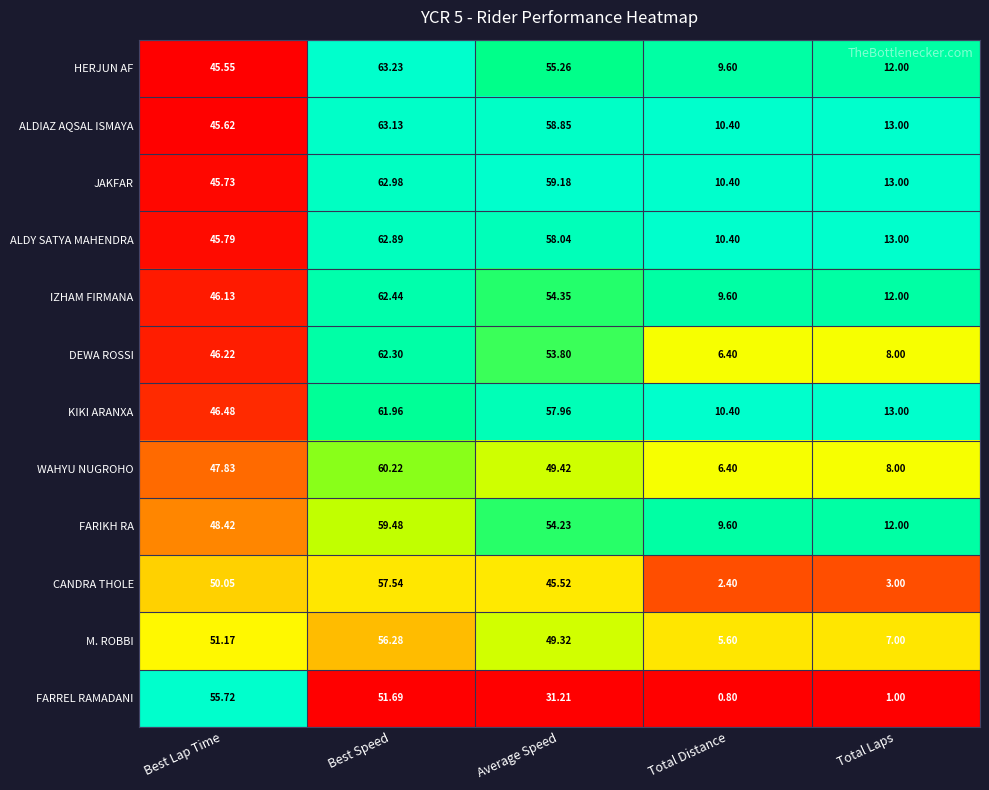

Rank the series by their maximum value, from highest to lowest.

HERJUN AF, ALDIAZ AQSAL ISMAYA, JAKFAR, ALDY SATYA MAHENDRA, IZHAM FIRMANA, DEWA ROSSI, KIKI ARANXA, WAHYU NUGROHO, FARIKH RA, CANDRA THOLE, M. ROBBI, FARREL RAMADANI